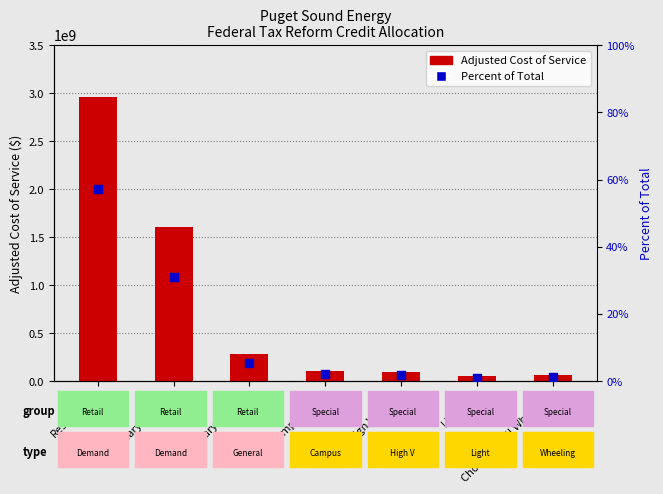

Which series has the largest total across all categories?

Adjusted Cost of Service